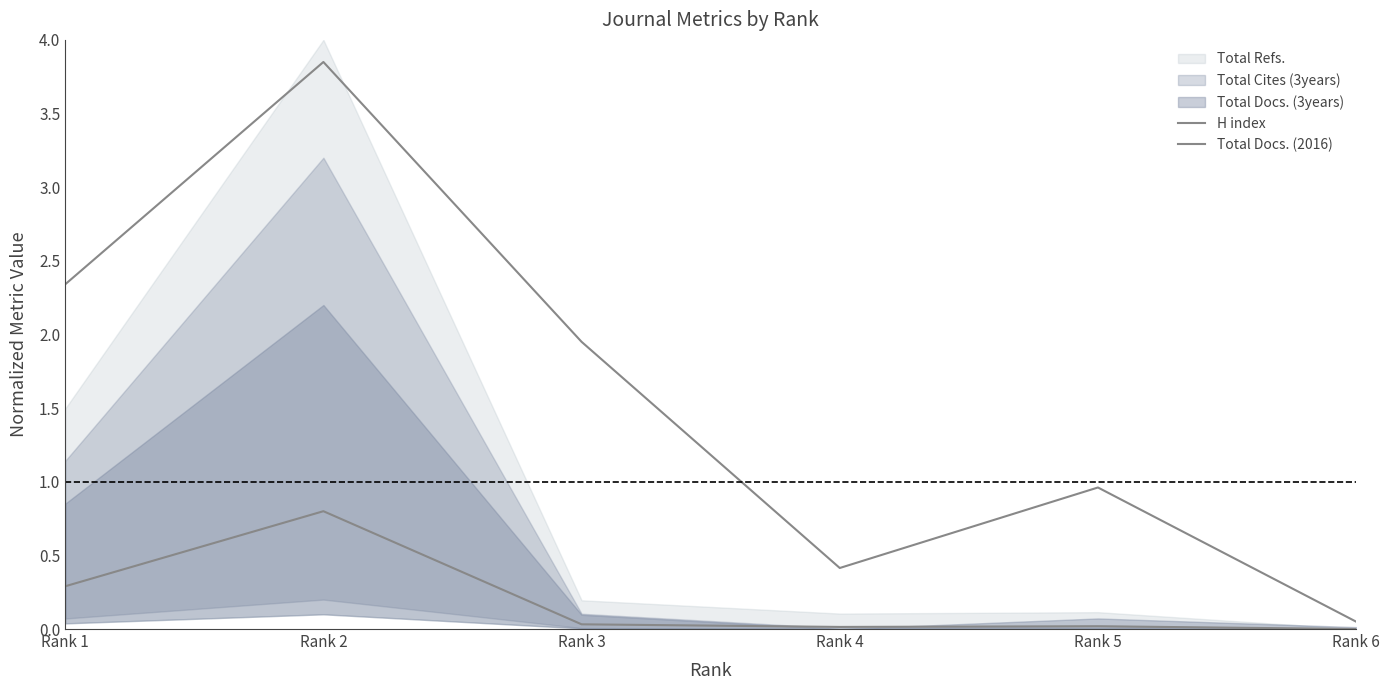

Which category has the highest value across all series?

Rank 2